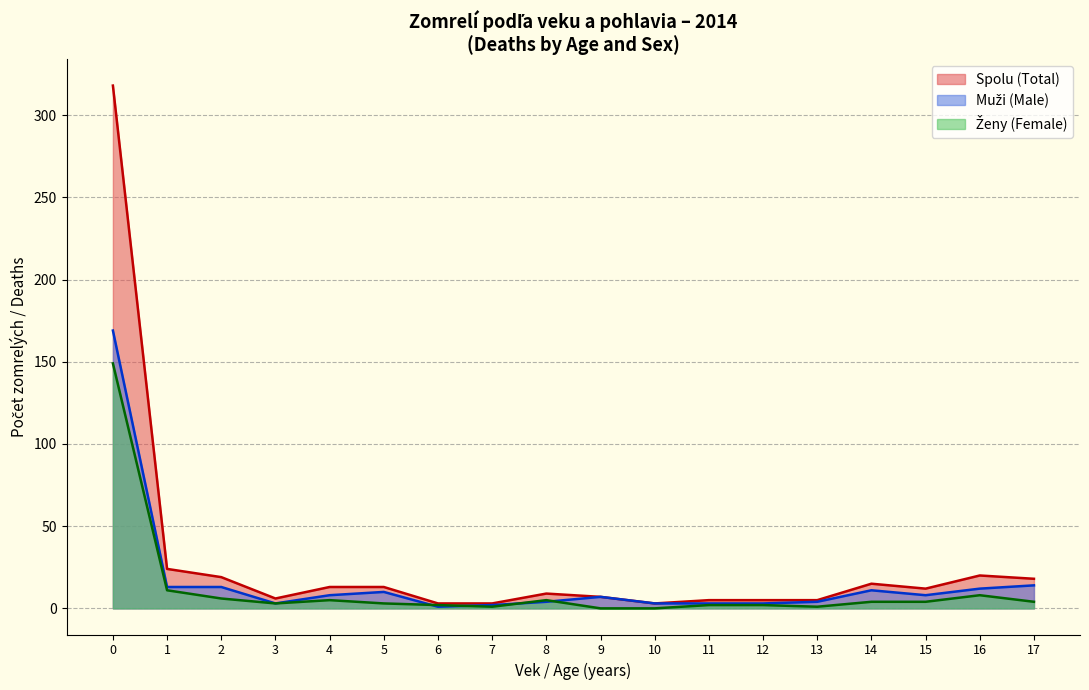

What is the sum of the Muži (Male) values at 8 and 0?

174